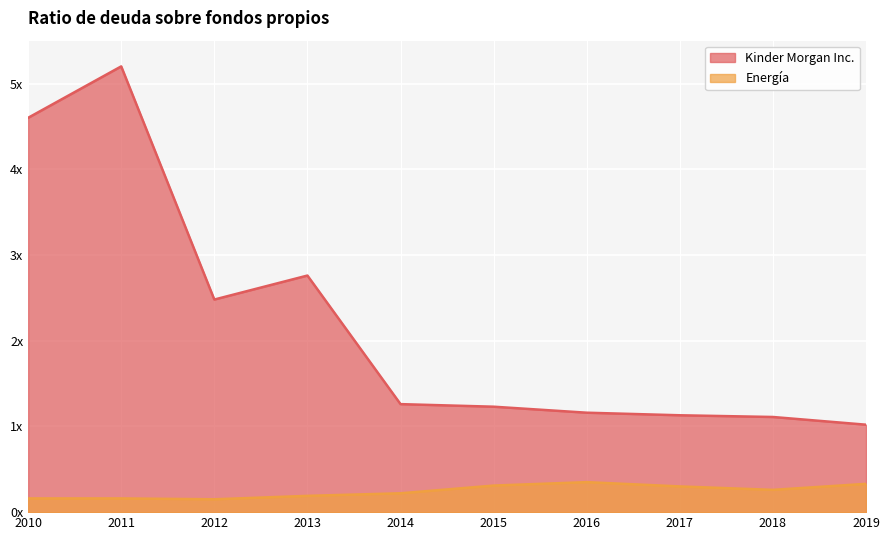

At how many categories does at least one series exceed 3?

2